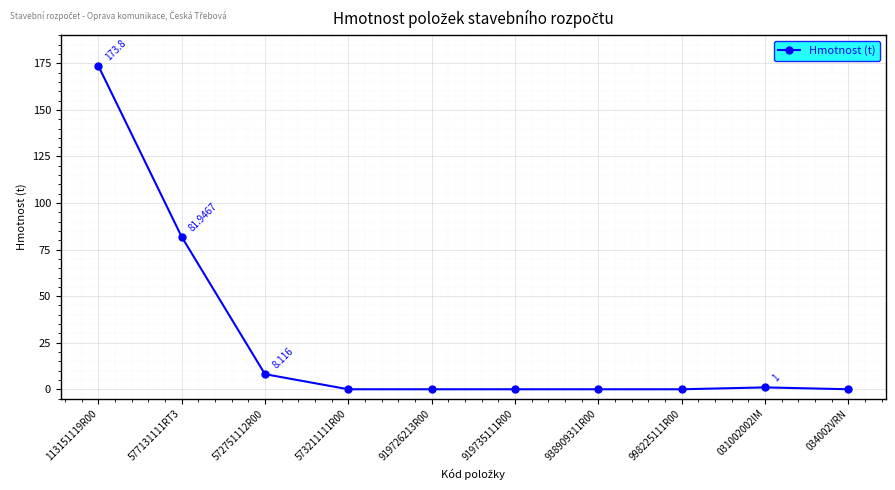

Between 031002002IM and 919726213R00, which is larger?

031002002IM